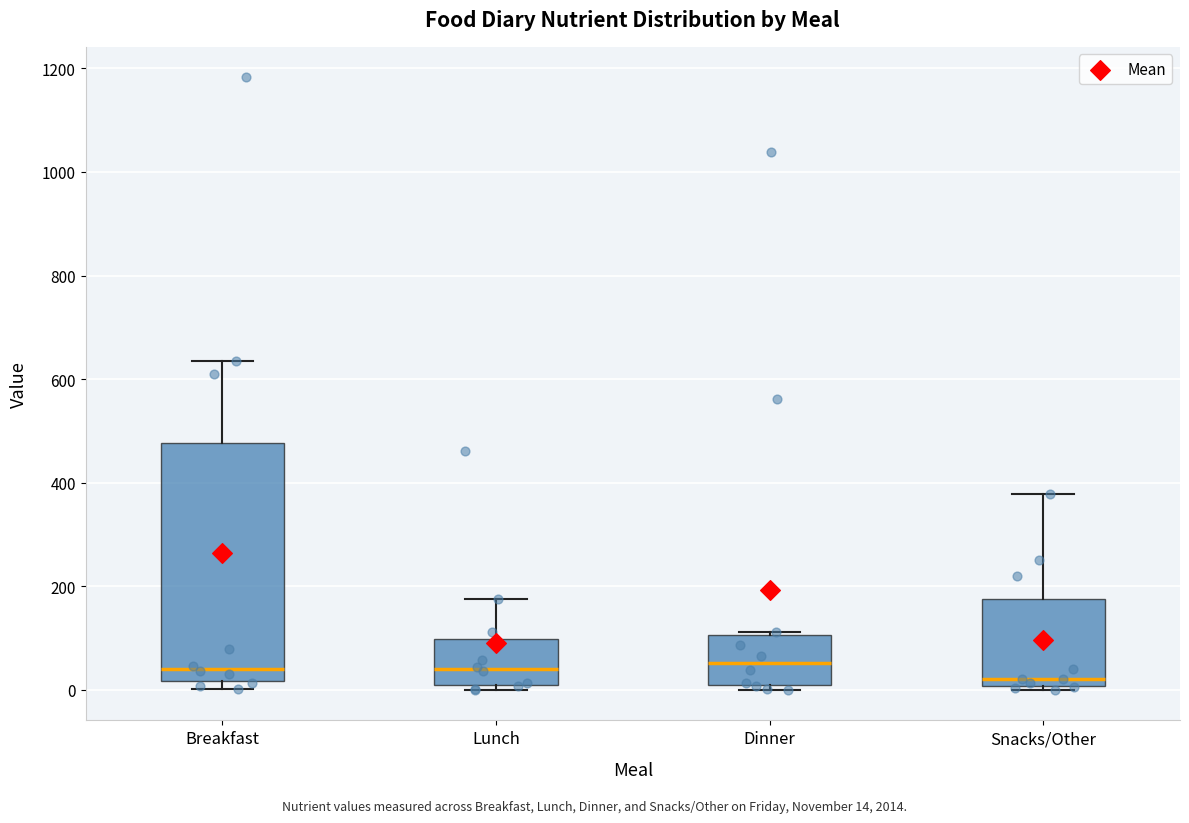

Reading left to right, read every box against the y-axis: the position of its median line, the range the box covers, and the ends of its whiskers. The values are not printed on the chart, so give them approximately, as read against the axis.

Breakfast: median 40, box 20 to 480, whiskers 0 to 640
Lunch: median 40, box 0 to 100, whiskers 0 (just below the box's lower edge) to 180
Dinner: median 60, box 0 to 100, whiskers 0 (just below the box's lower edge) to 120
Snacks/Other: median 20, box 0 to 180, whiskers 0 (just below the box's lower edge) to 380